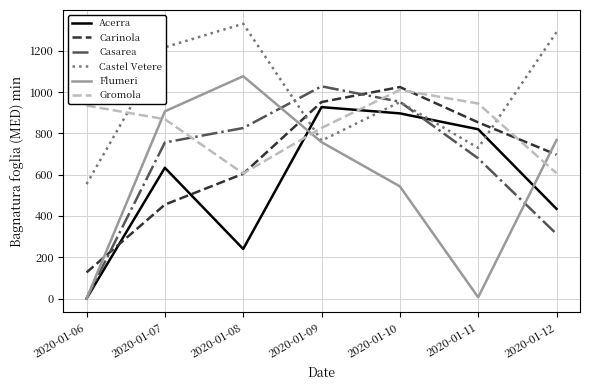

At which category does the chart reach its peak across all series?

2020-01-08